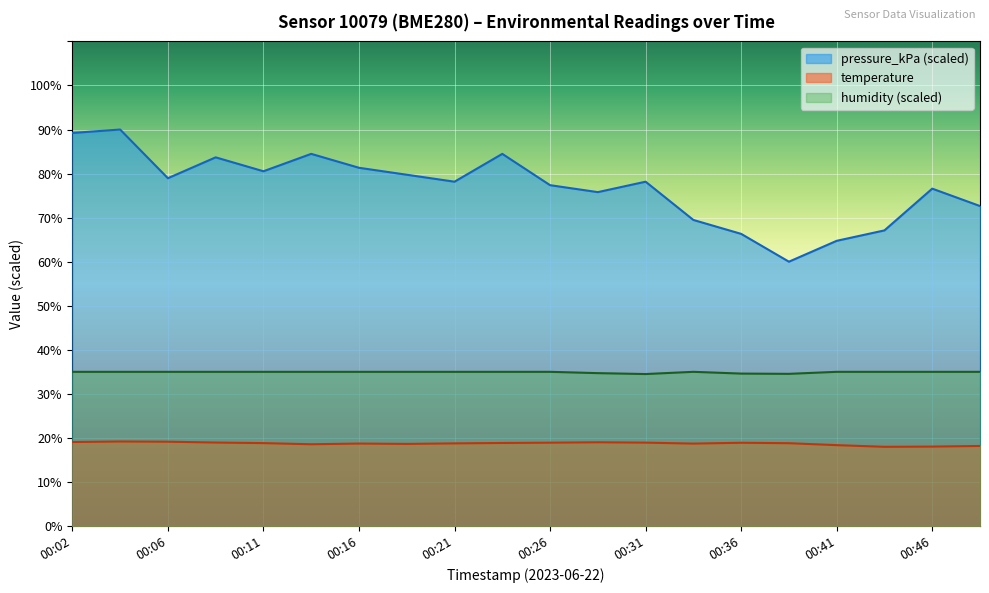

What is the difference between the second highest and second lowest values in the pressure_kPa series?

24.5